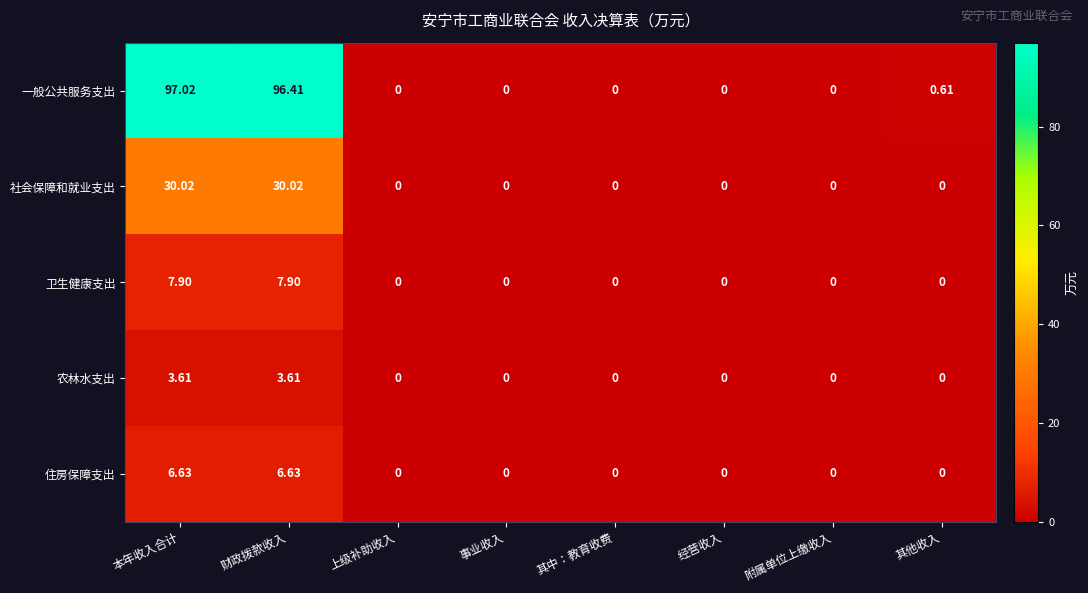

Which series has the largest total across all categories?

一般公共服务支出